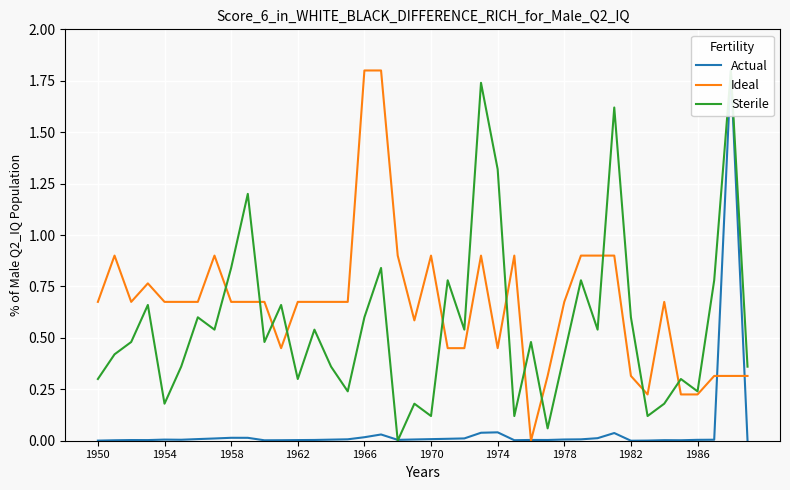

Which series has the widest spread of values?

Actual